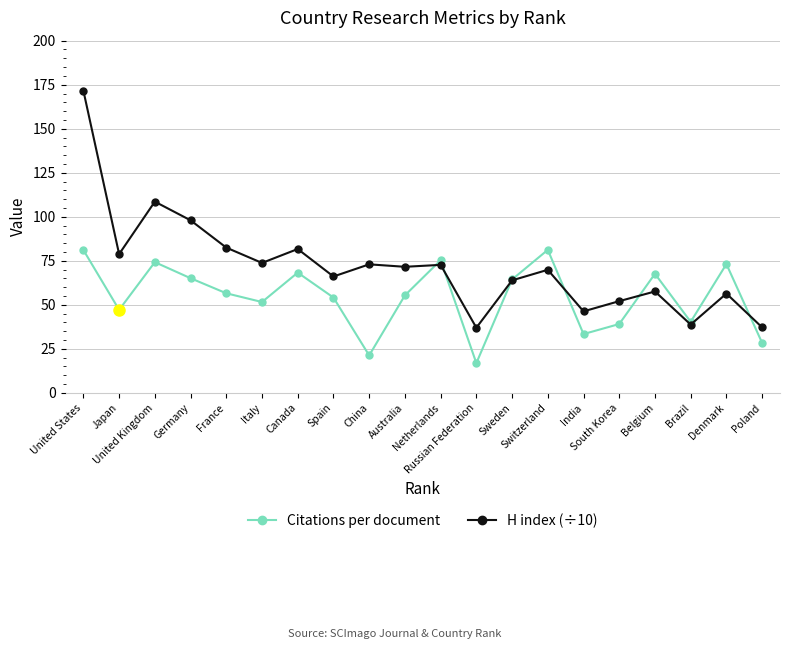

What is the sum of the H index (÷10) values at China and Brazil?

111.8